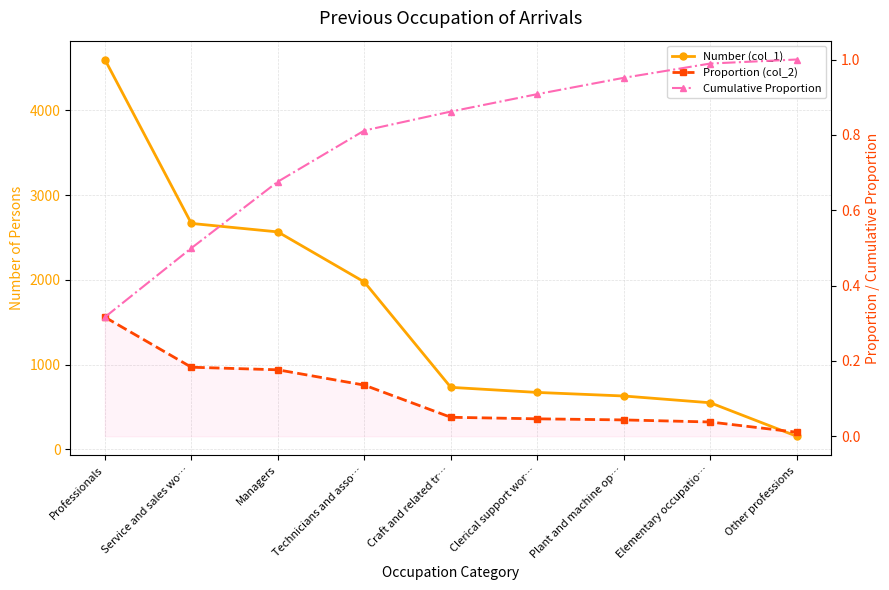

At which category is the sum across all series the highest?

Professionals